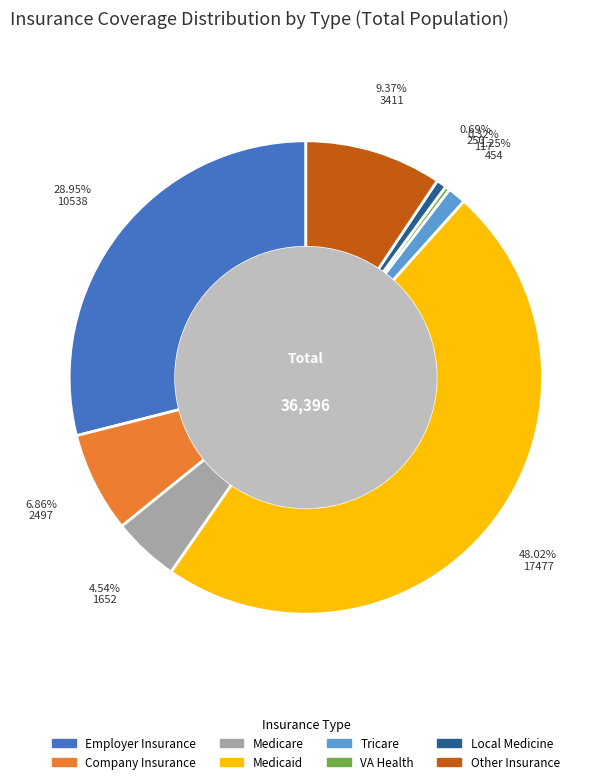

True or false: Medicare accounts for 5% of the total.

True